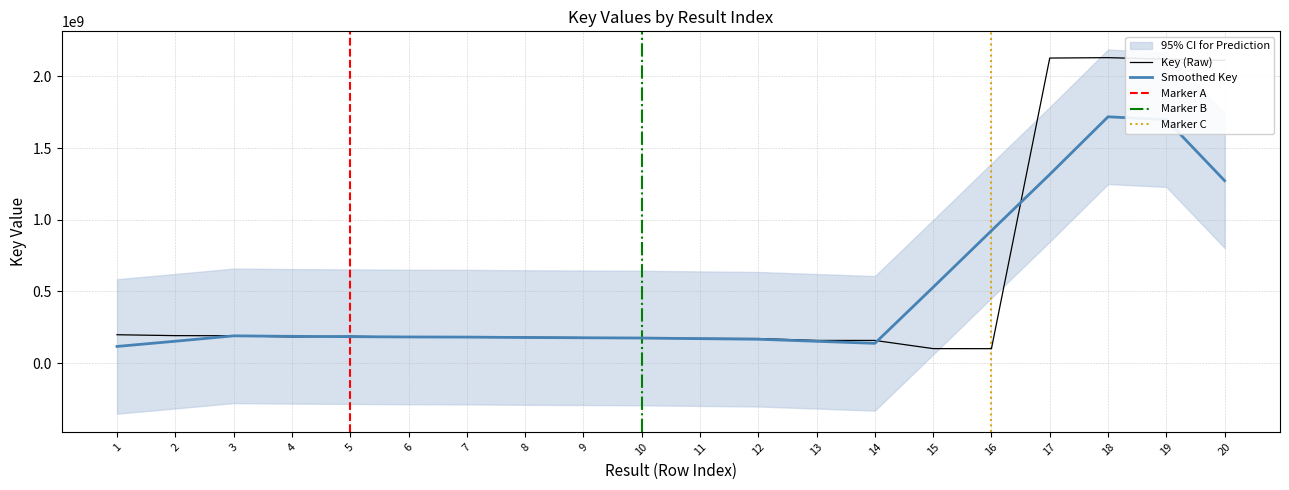

At which label is the value closest to 1115648925?

1